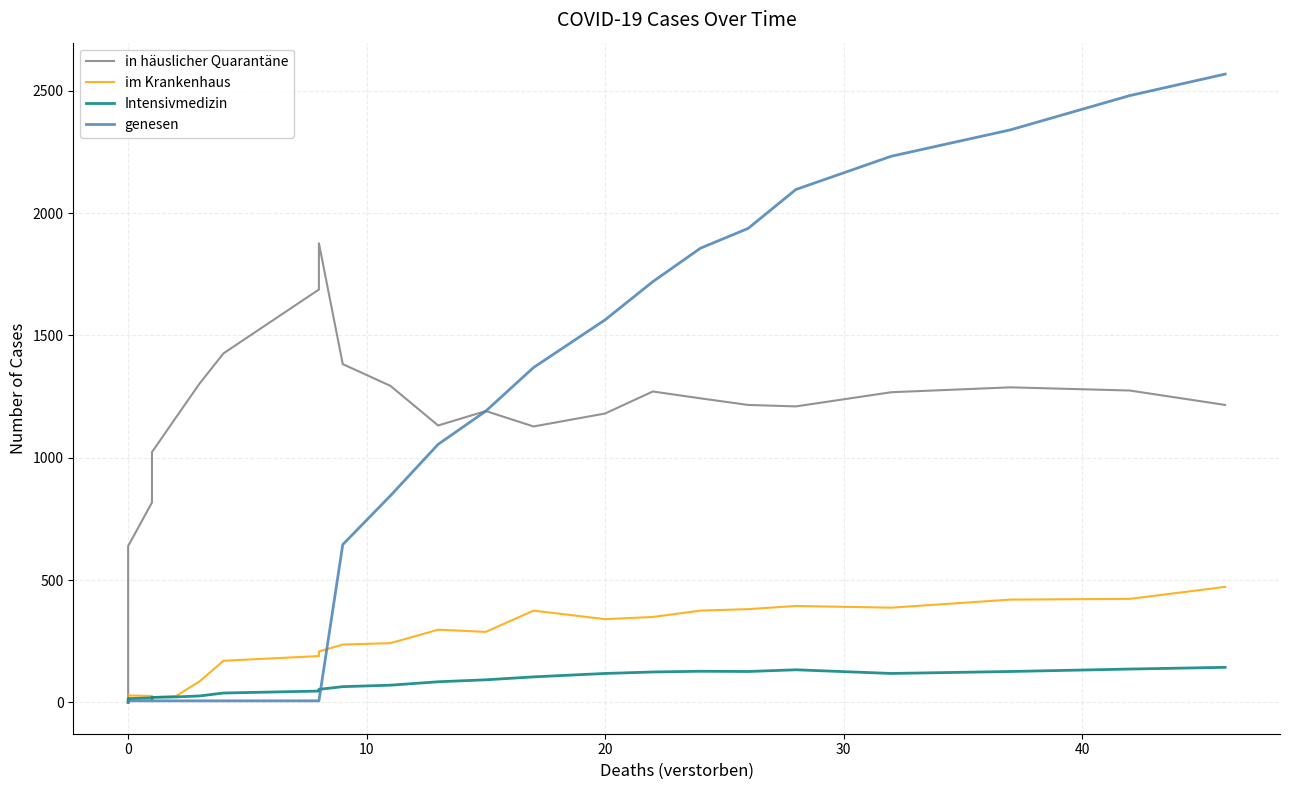

What are all the series names shown in the legend?

in häuslicher Quarantäne, im Krankenhaus, Intensivmedizin, genesen